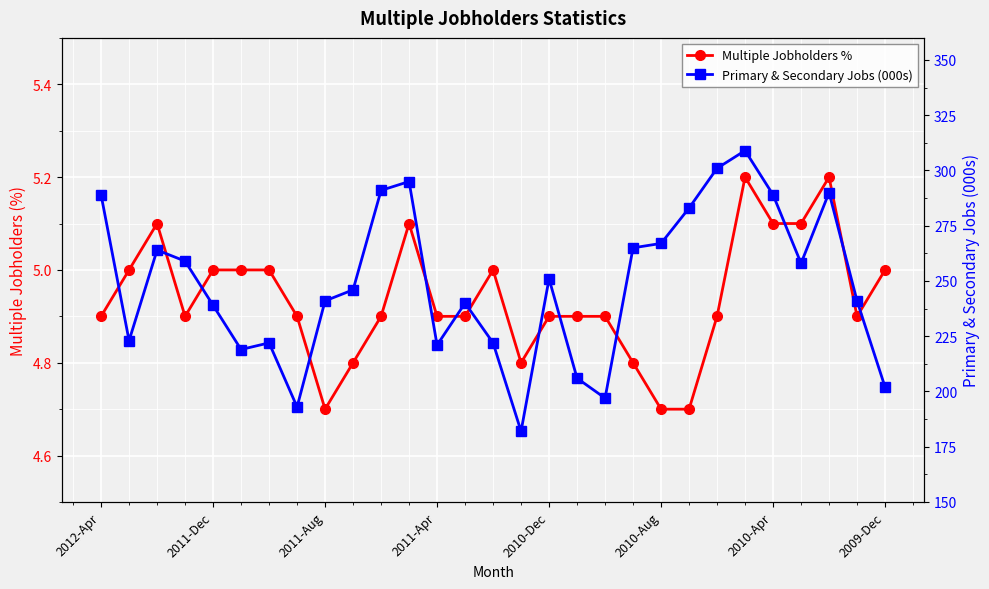

The value of Primary & Secondary Jobs (000s) at 14 is 222.0. True or false?

True